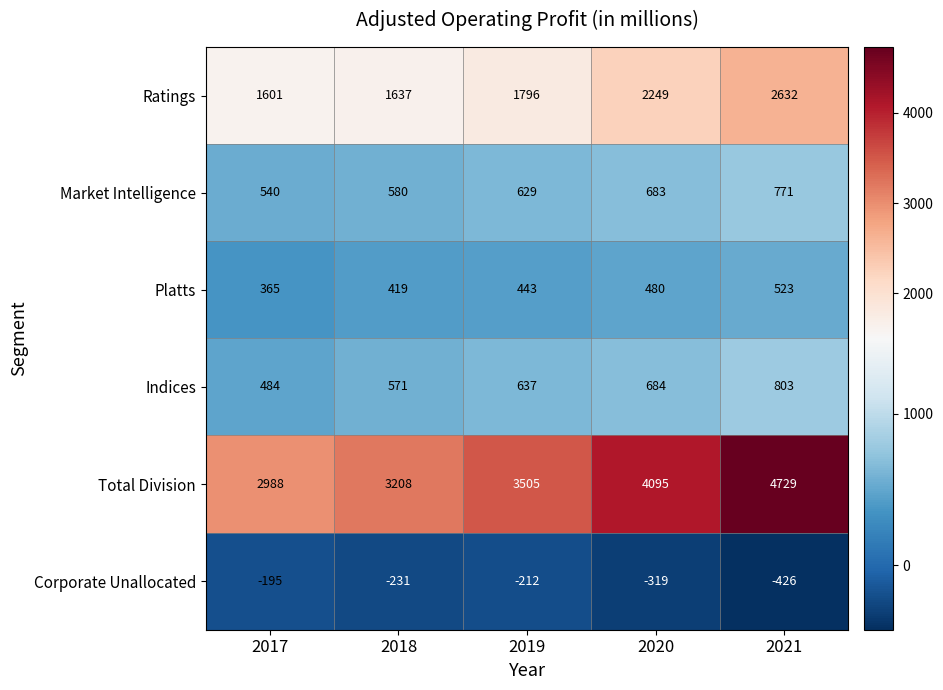

Reading left to right, list all the values displayed in this chart.

Ratings: 1601	1637	1796	2249	2632
Market Intelligence: 540	580	629	683	771
Platts: 365	419	443	480	523
Indices: 484	571	637	684	803
Total Division: 2988	3208	3505	4095	4729
Corporate Unallocated: -195	-231	-212	-319	-426